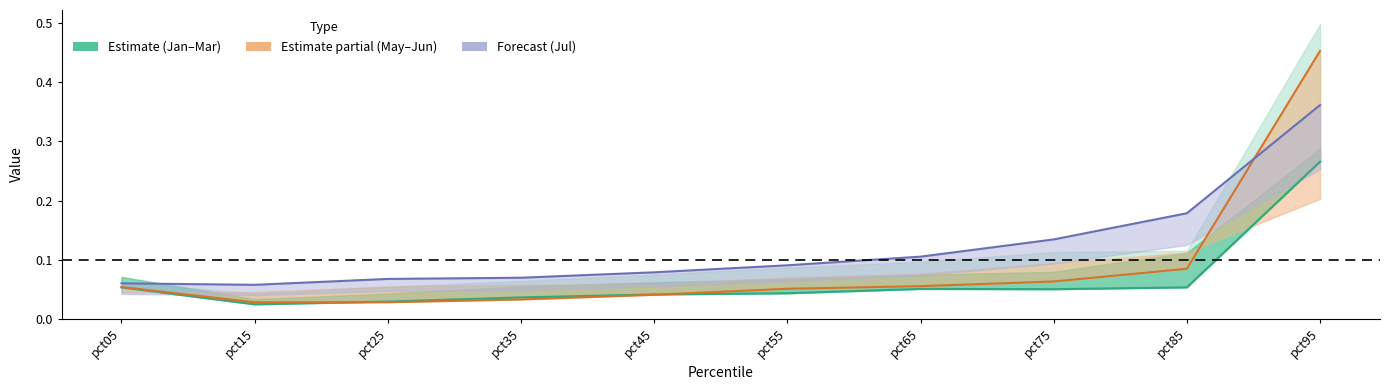

Is the value of Jan at pct35 greater than the value of May at pct15?

Yes